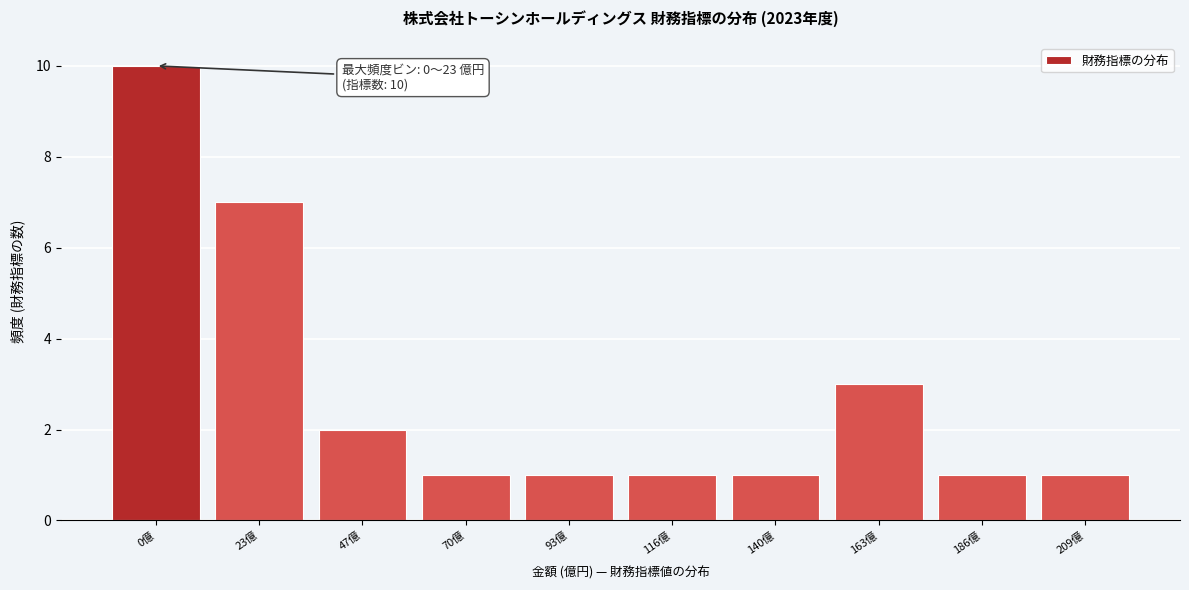

Reading right to left, what are all the values shown in this chart?

1	1	3	1	1	1	1	2	7	10